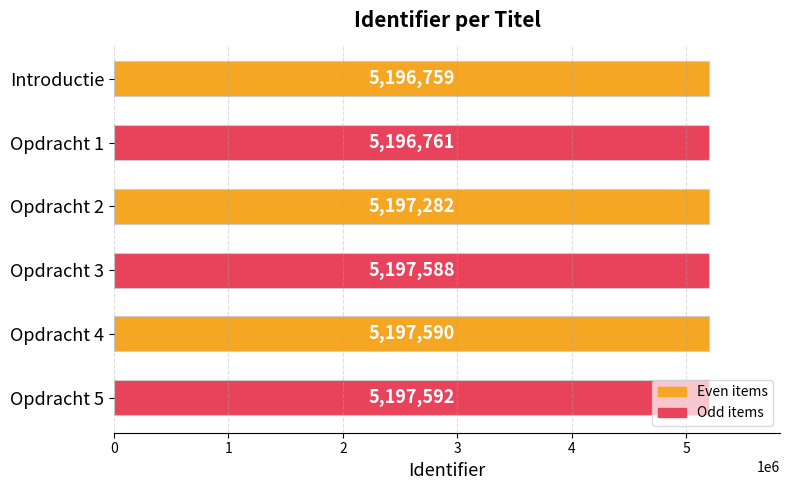

What is the difference between the values at Opdracht 1 and Opdracht 3?

827